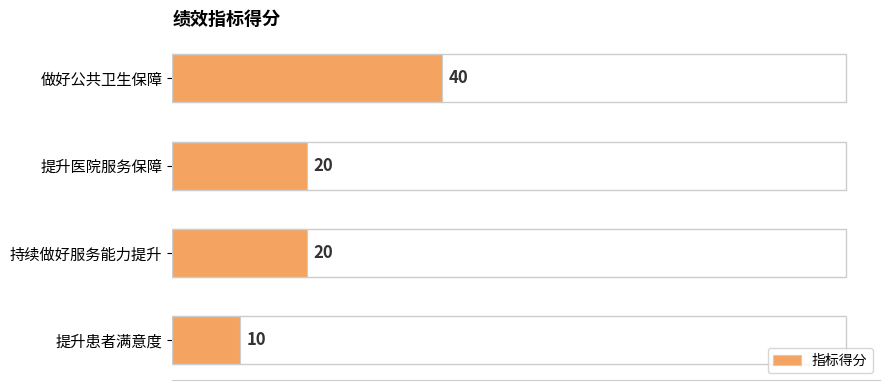

What is the value of the 2nd bar from the top?

20